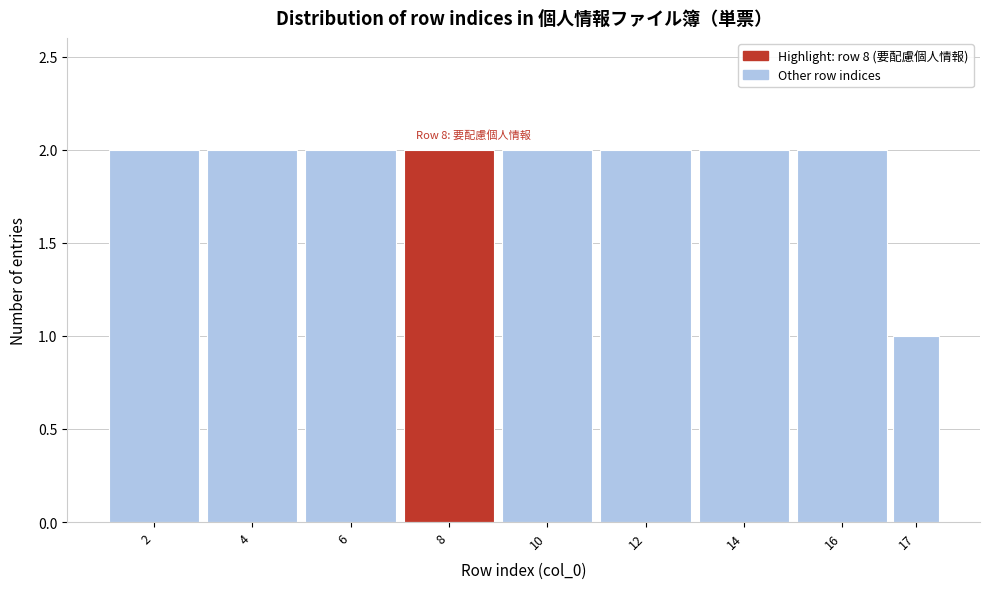

Reading left to right, extract all data points from this chart.

2=2	4=2	6=2	8=2	10=2	12=2	14=2	16=2	17=1